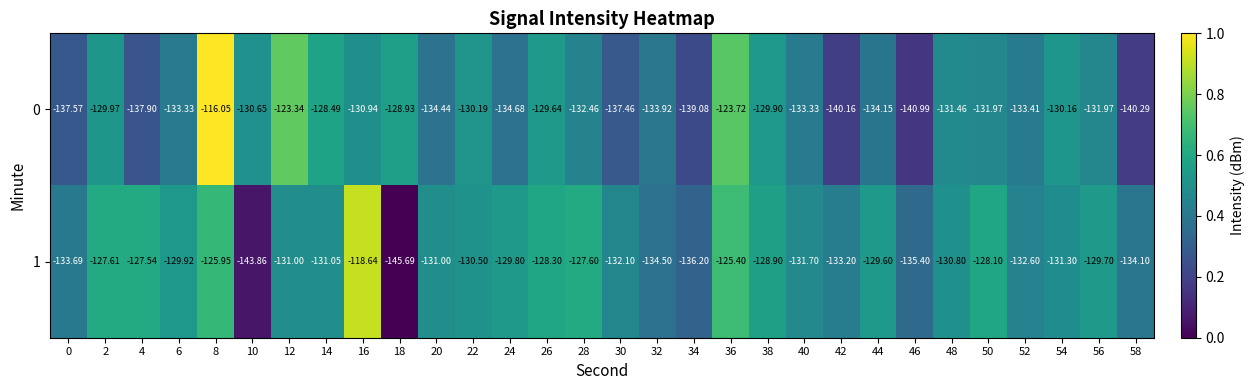

Rank the series at 30 from lowest to highest value.

0, 1